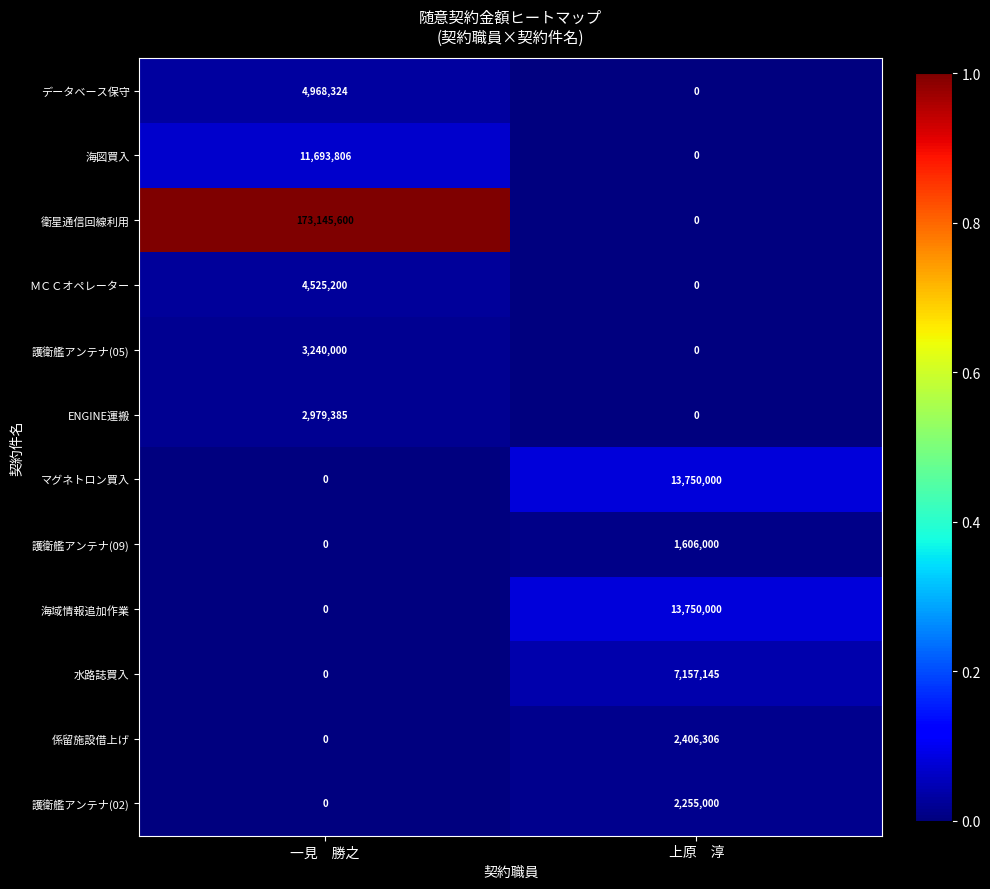

How many data points in 護衛艦アンテナ(05) are less than 3240000?

1